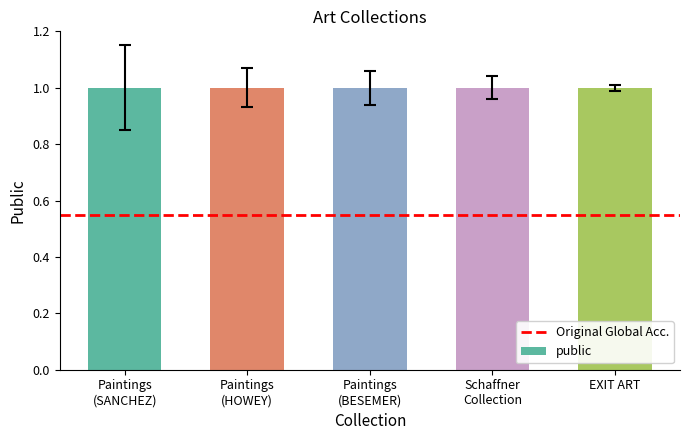

How many groups of bars are there?

5